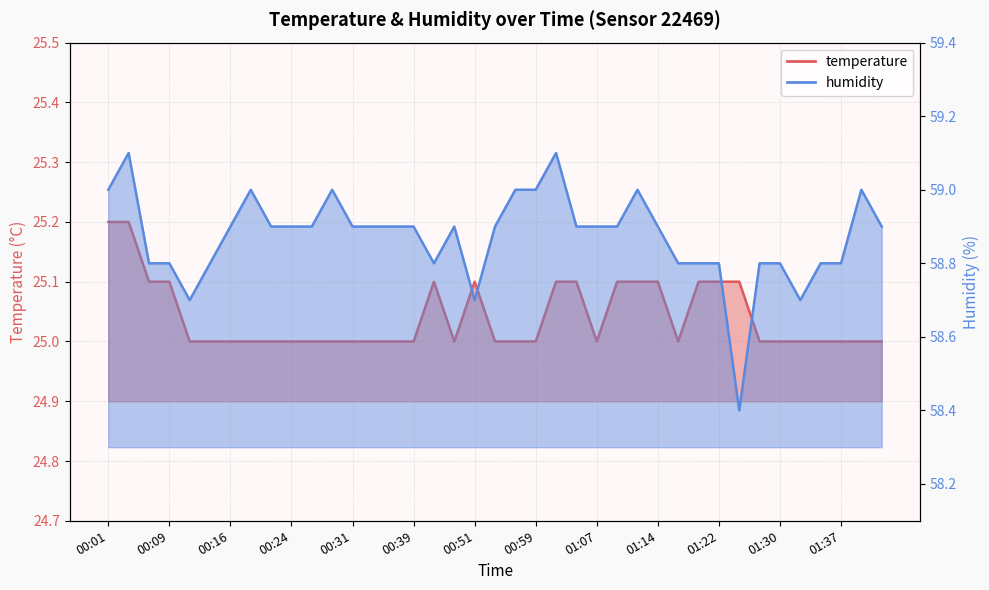

At how many categories does at least one series exceed 43?

39